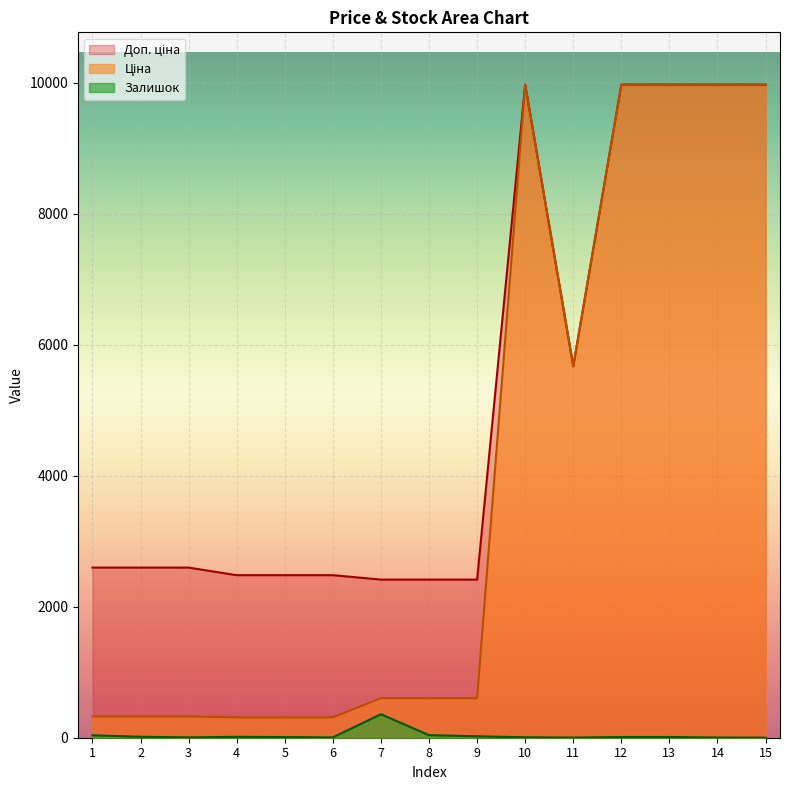

Does the chart display data point markers on the line(s)?

No